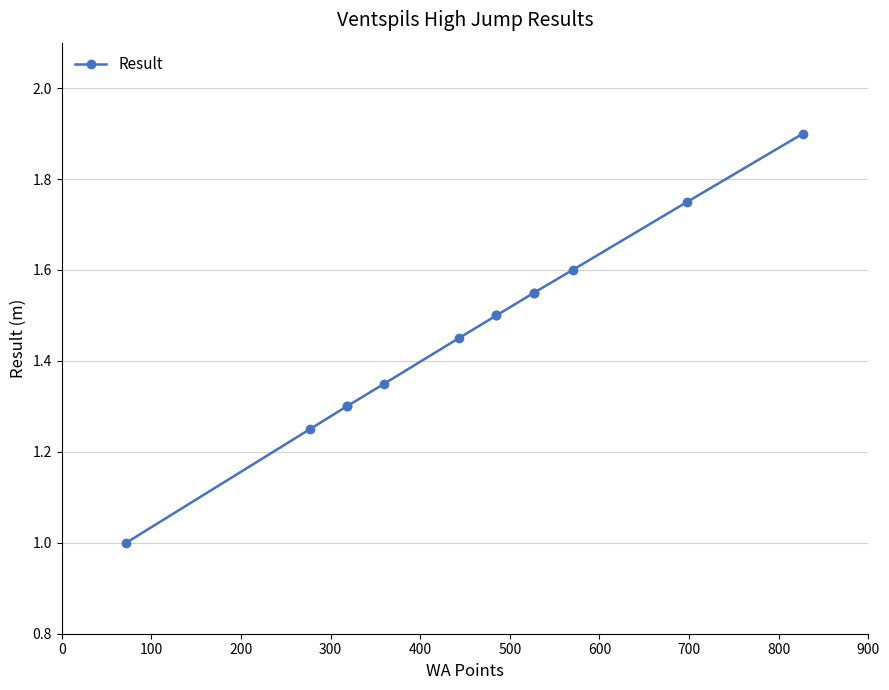

What is the maximum value shown in the chart?

1.9